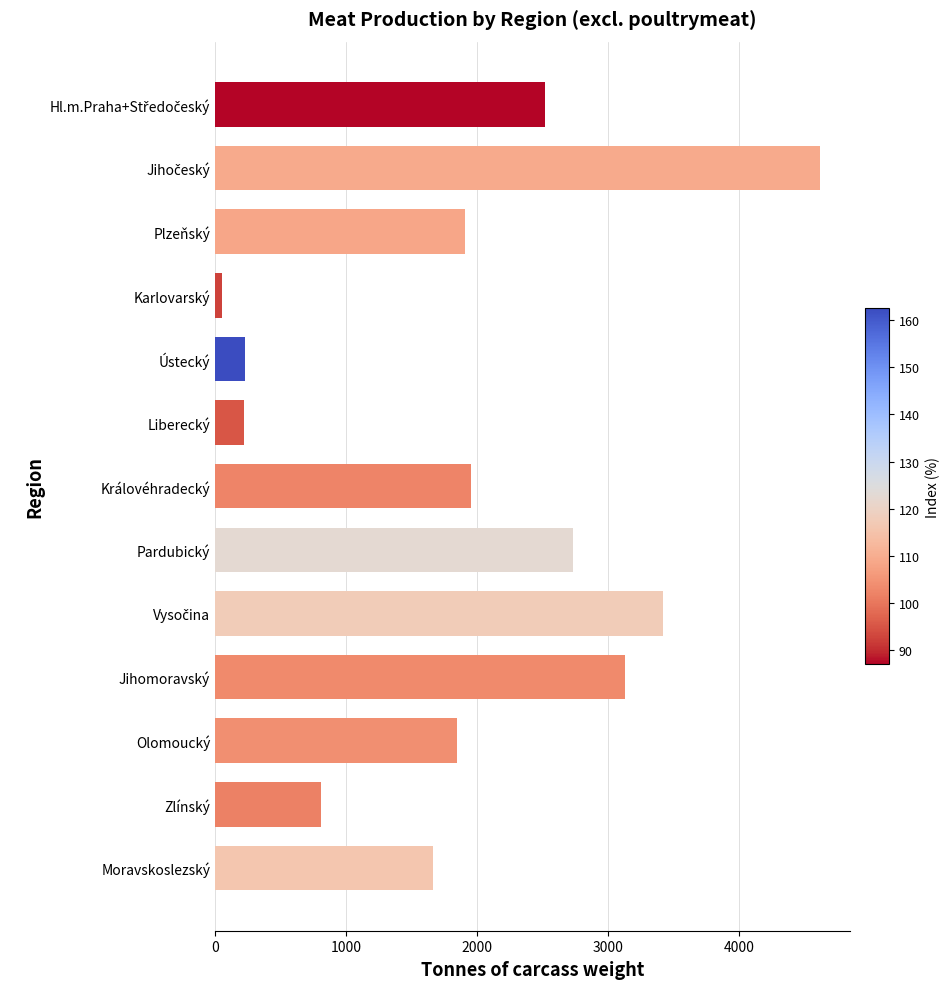

What is the greatest value displayed?

4613